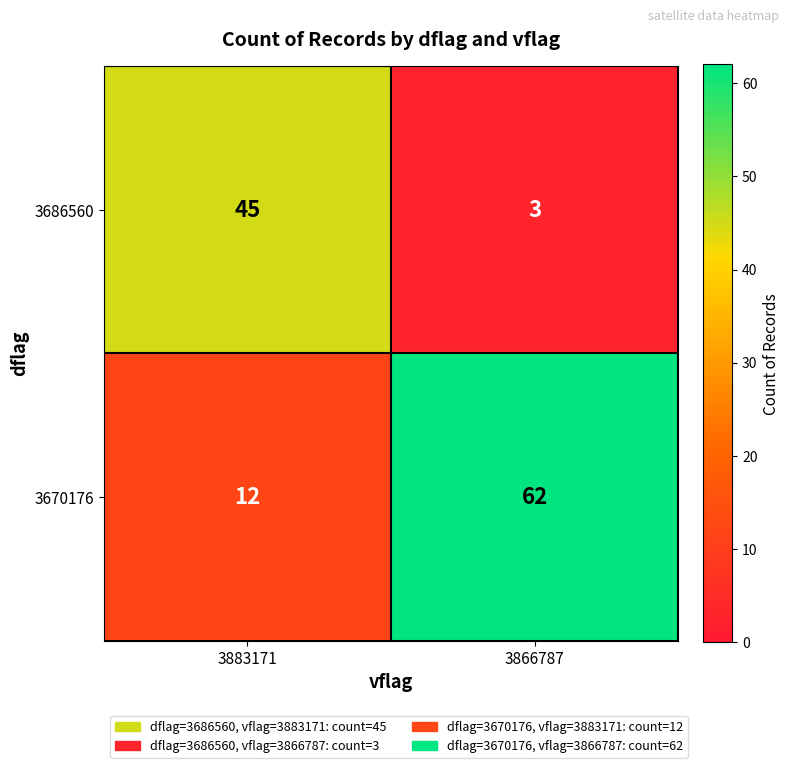

What is the sum of all 3670176 values?

74